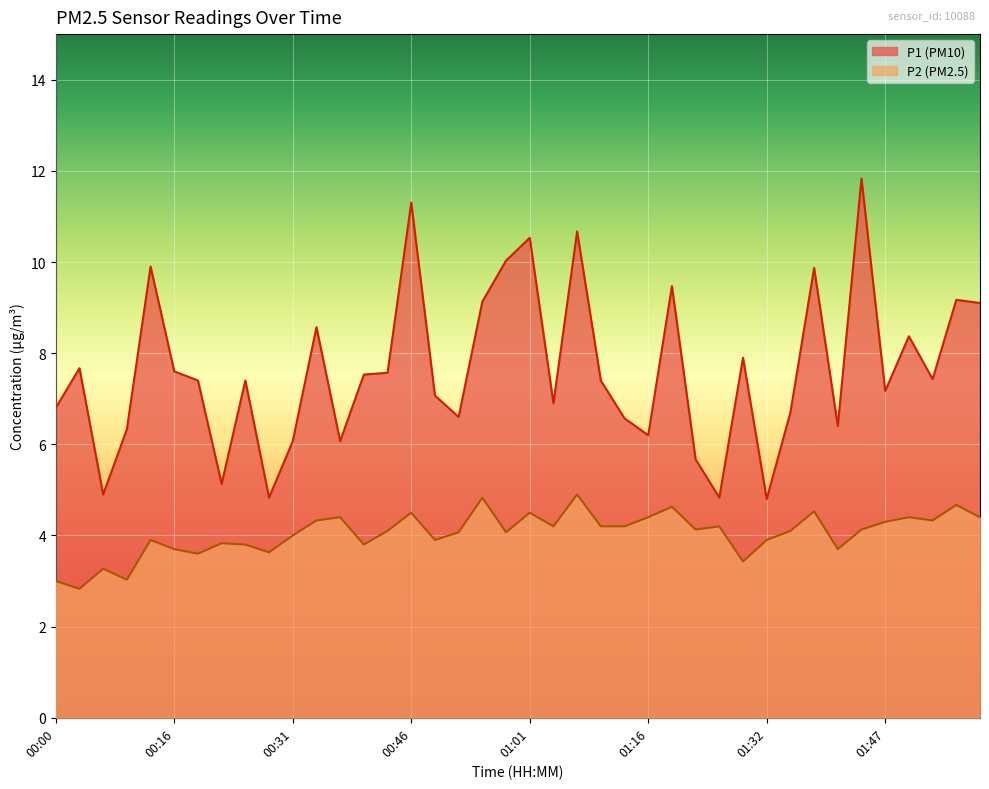

Read the P1 value at 01:10.

7.4